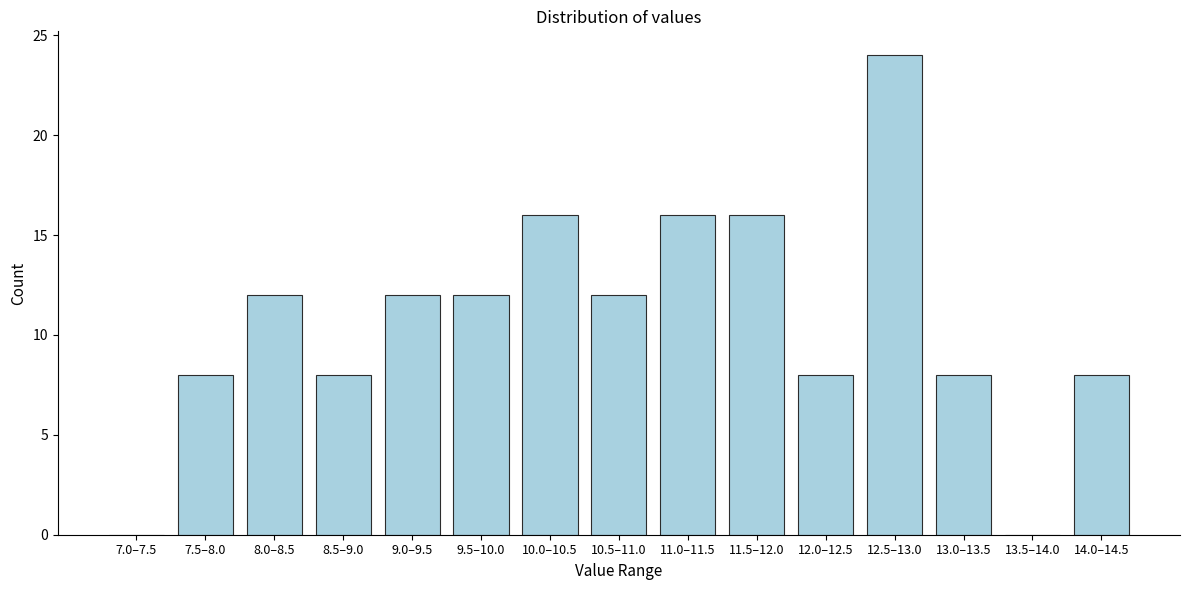

Reading left to right, extract all data points from this chart.

7.0–7.5=0	7.5–8.0=8	8.0–8.5=12	8.5–9.0=8	9.0–9.5=12	9.5–10.0=12	10.0–10.5=16	10.5–11.0=12	11.0–11.5=16	11.5–12.0=16	12.0–12.5=8	12.5–13.0=24	13.0–13.5=8	13.5–14.0=0	14.0–14.5=8